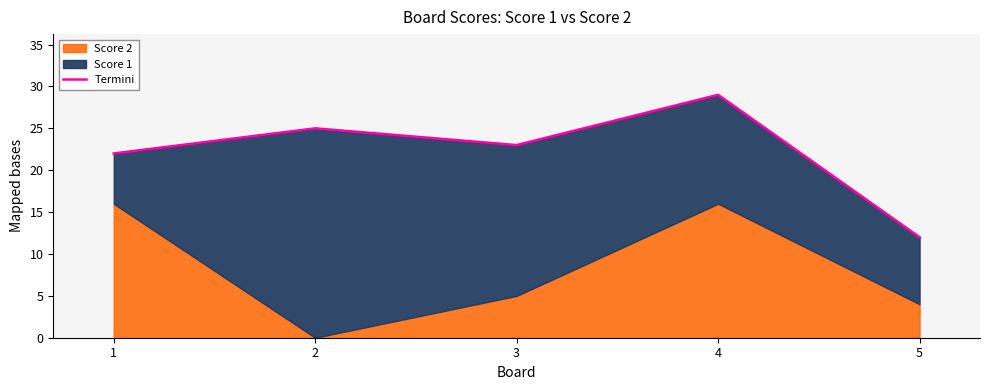

What is the value of the 1st point from the left?

22